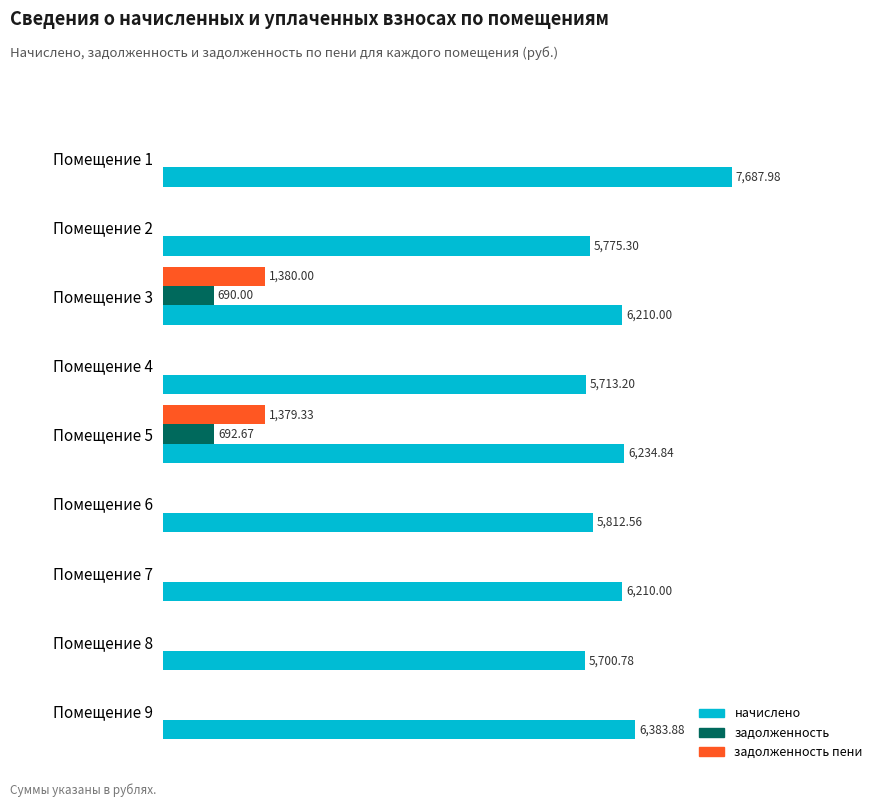

What are all the series names shown in the legend?

начислено, задолженность, задолженность пени